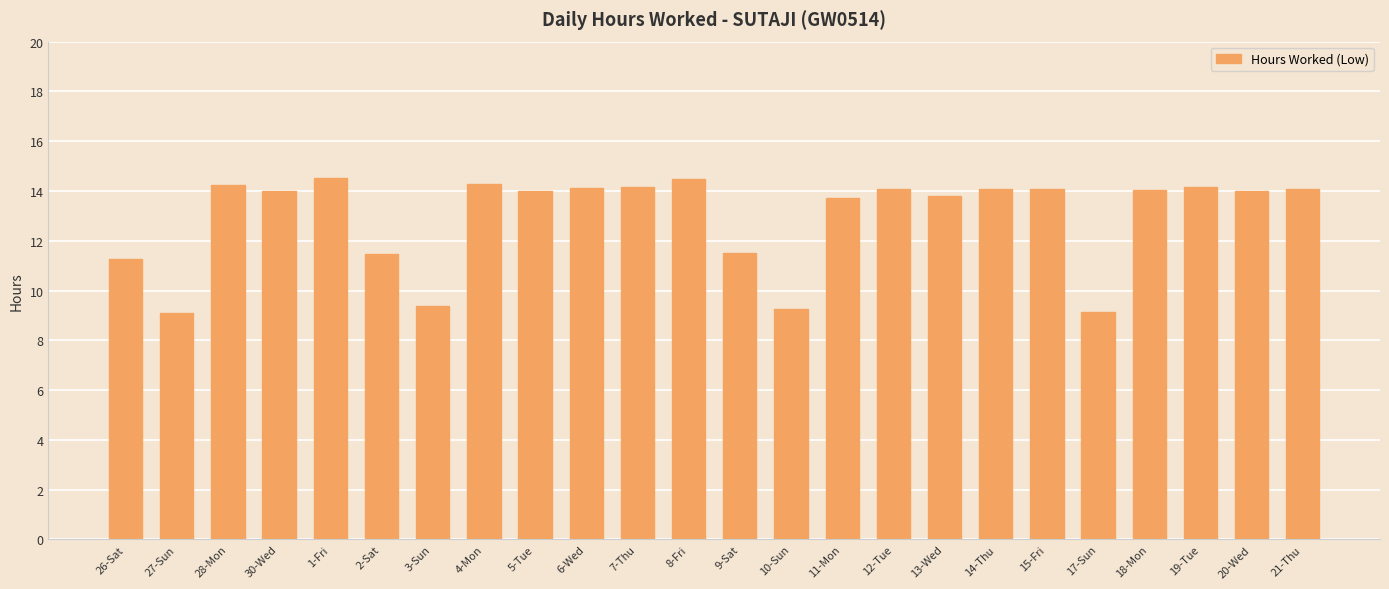

Are the bars horizontal?

No